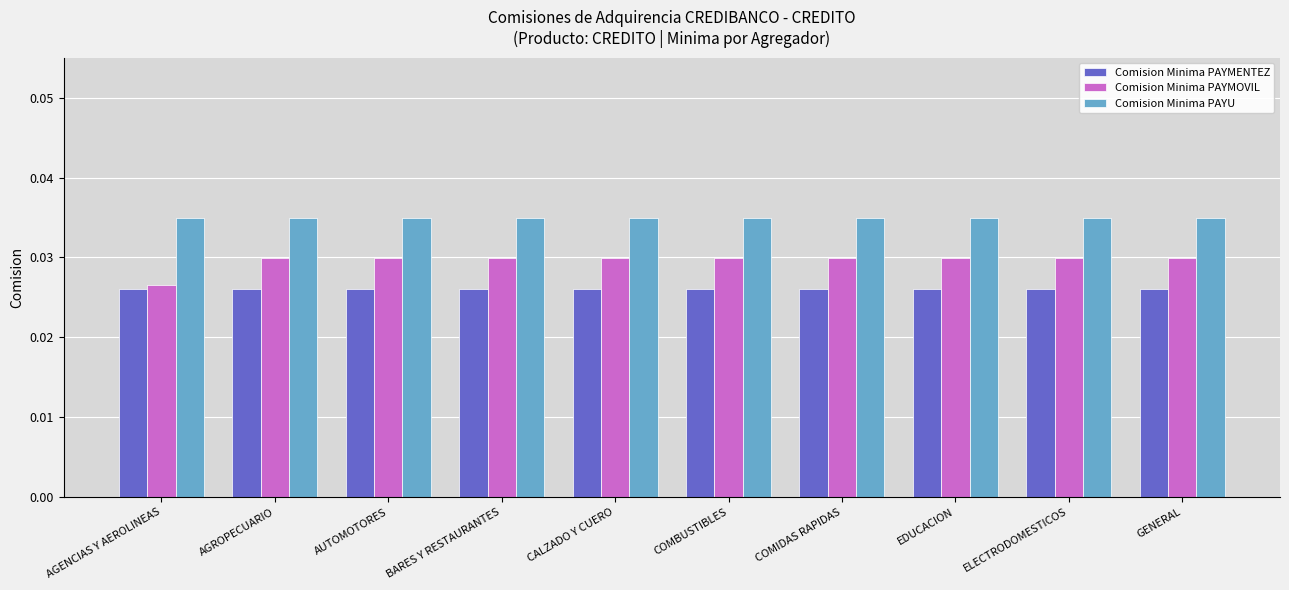

What is the label of the 8th bar from the left?

EDUCACION